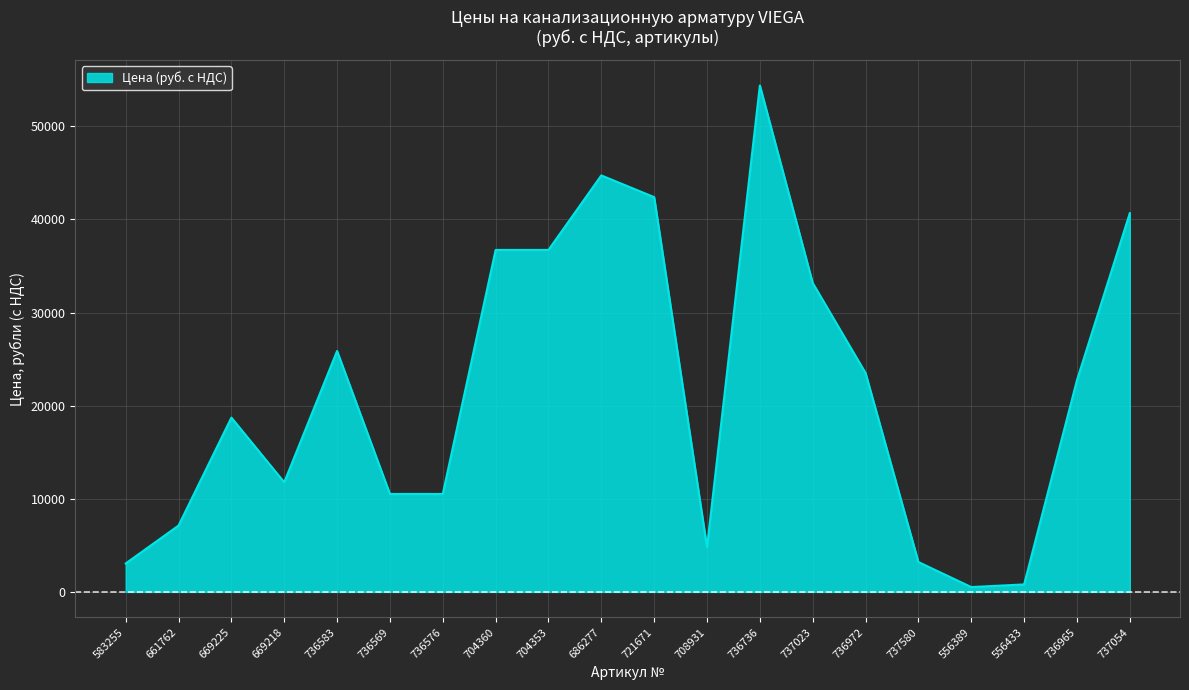

What is the difference between the values at 737054 and 737023?

7494.3